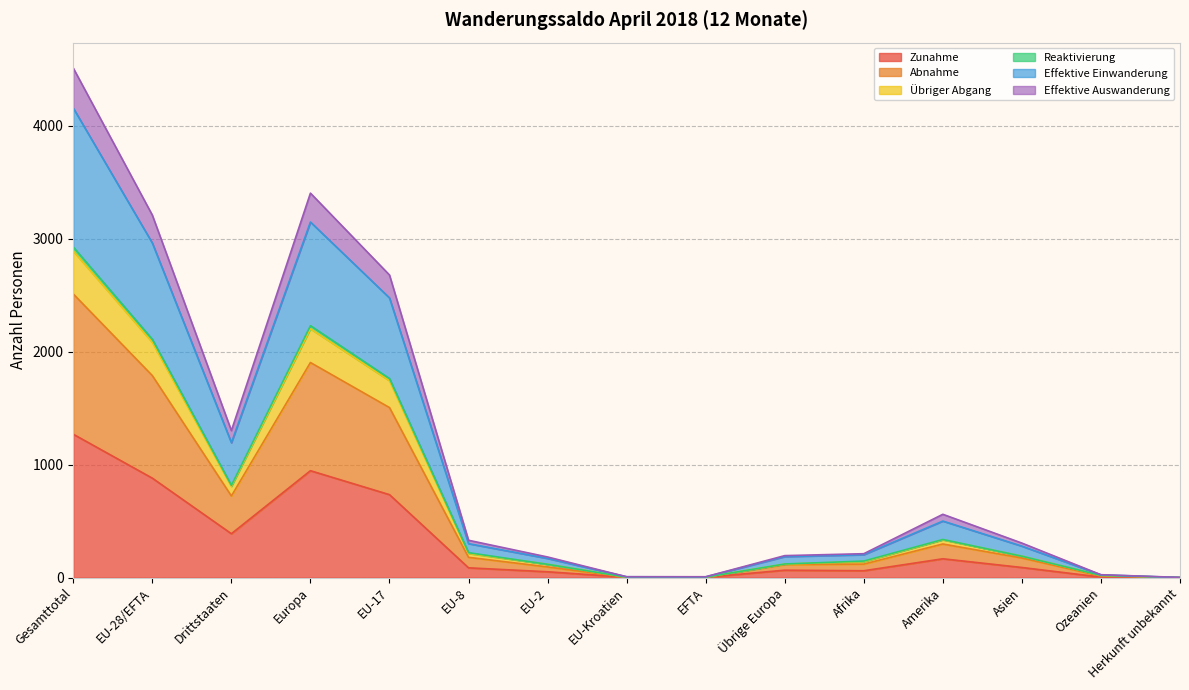

At which category is the sum across all series the highest?

Gesamttotal